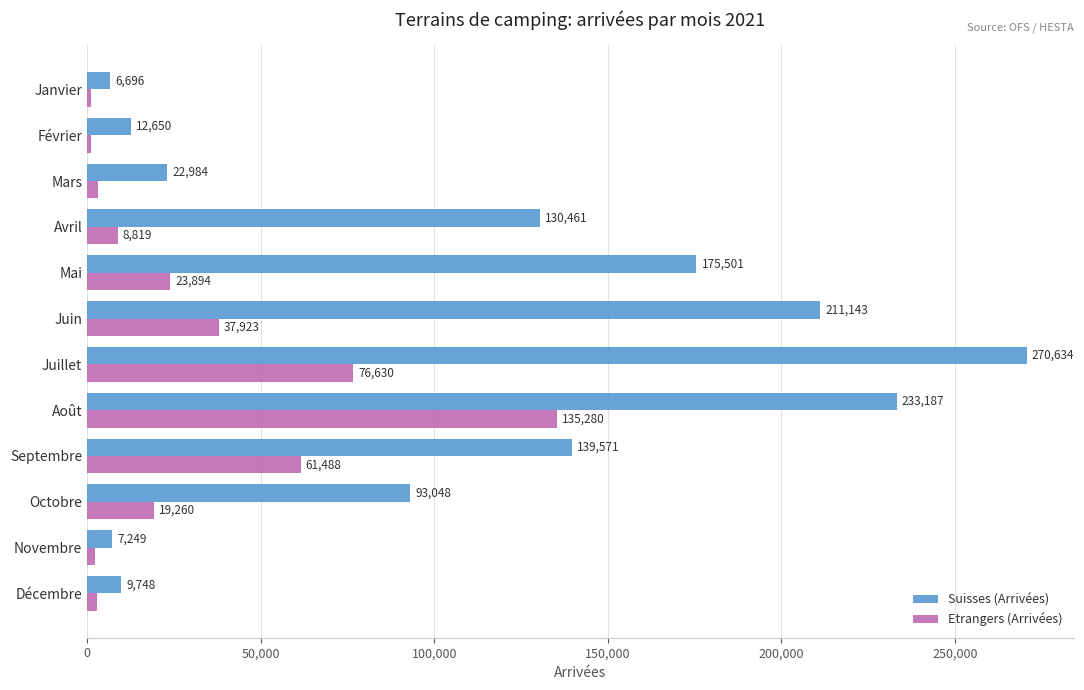

How many data points in Suisses (Arrivées) are less than 130461?

6